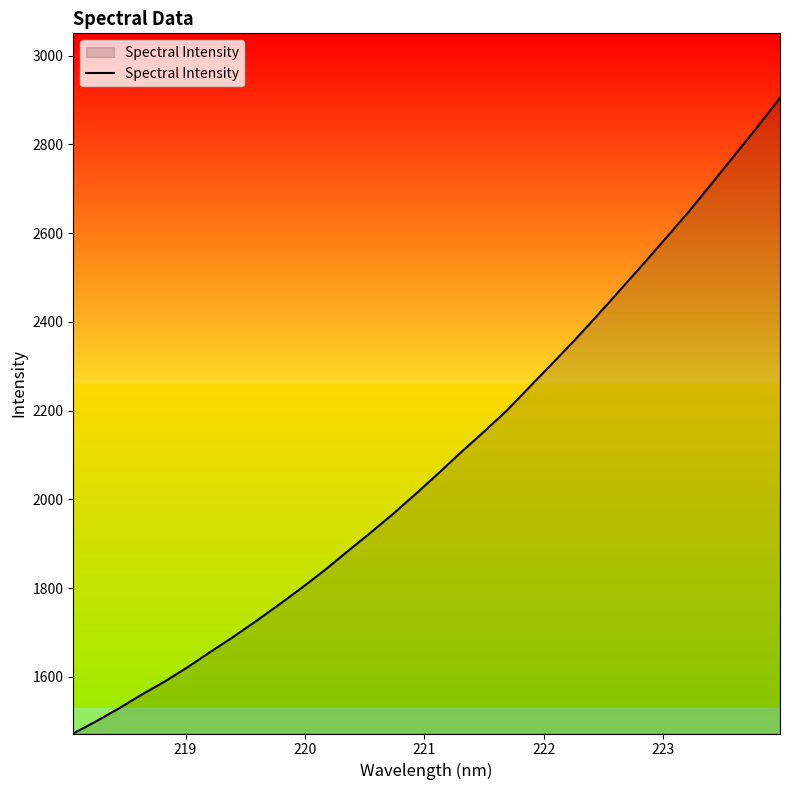

What is the smallest value displayed?

1472.4